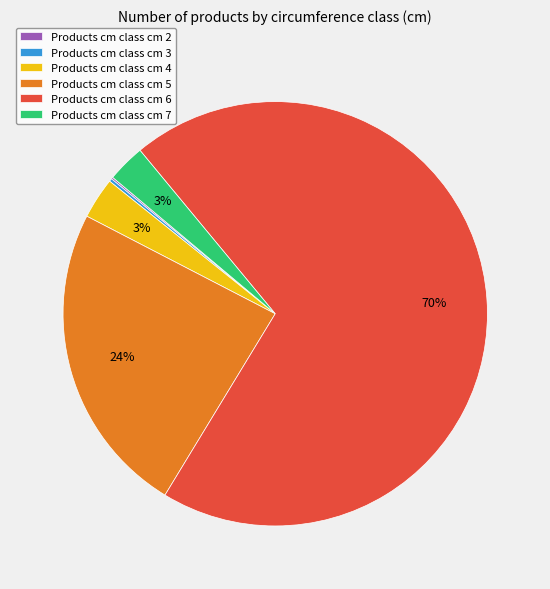

Which category has the biggest portion of the pie?

Products cm class cm 6